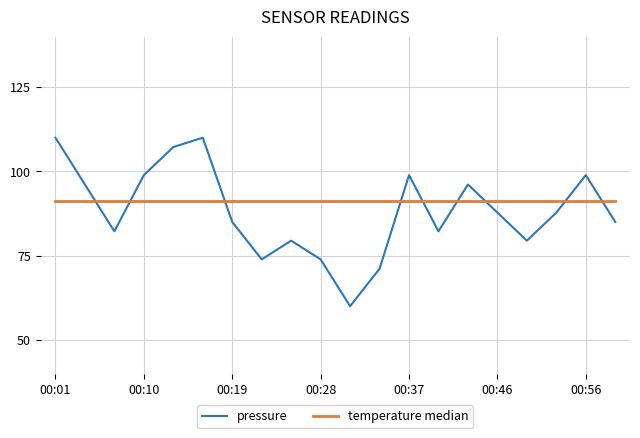

What is the greatest value displayed?

110.0